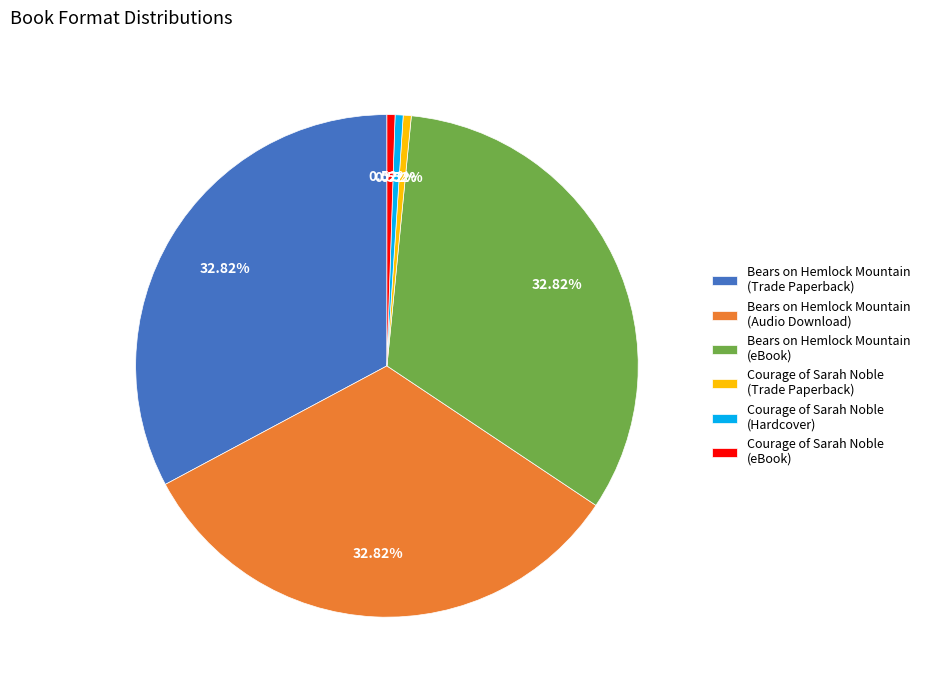

Is Bears on Hemlock Mountain (eBook) the majority of the pie?

No